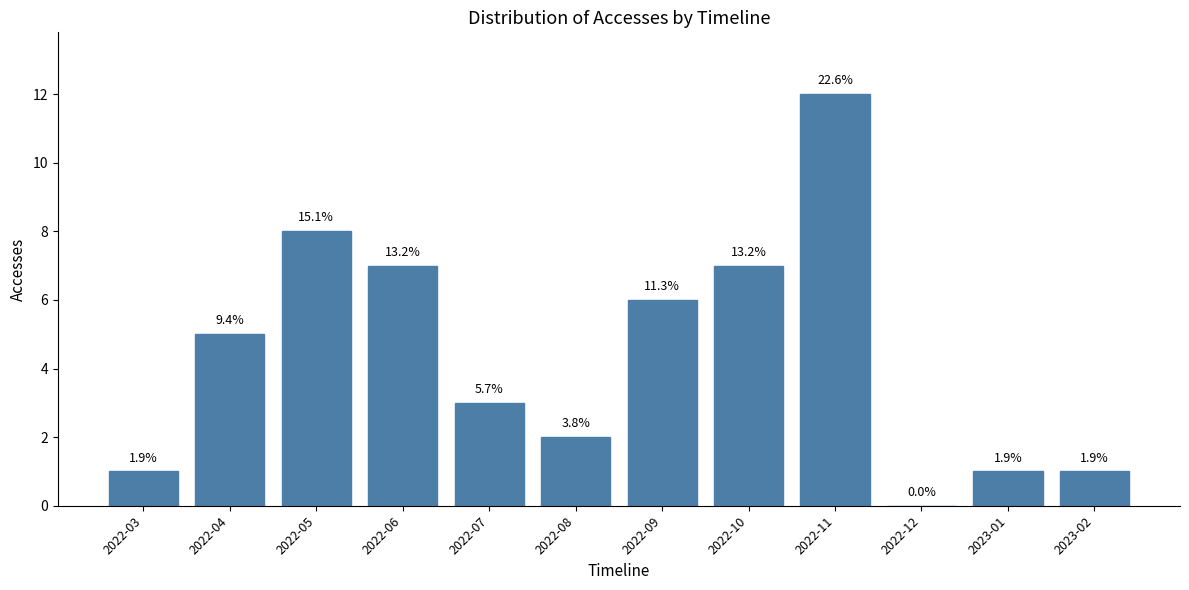

Are the bars horizontal?

No